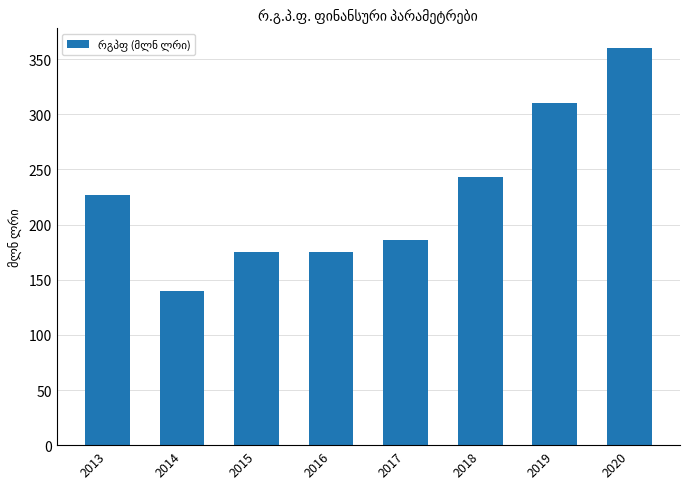

The chart shows a value of 227 at 2013. True or false?

True